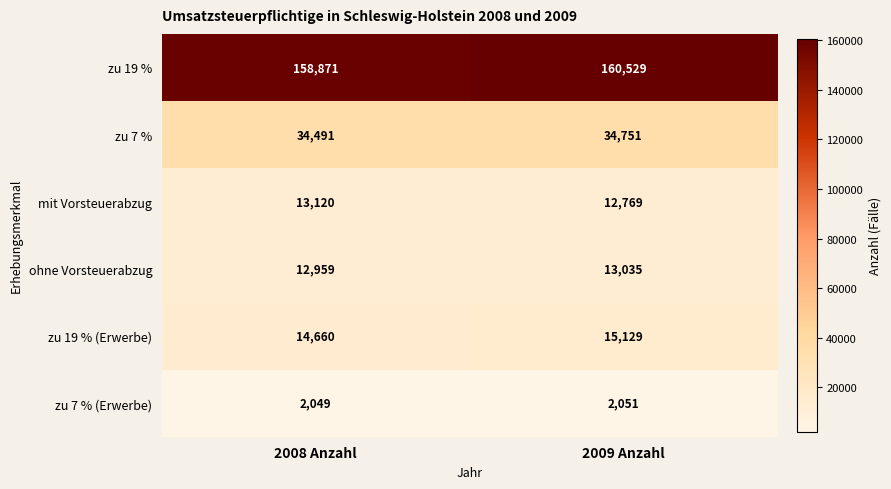

Count the number of data series in this chart.

6